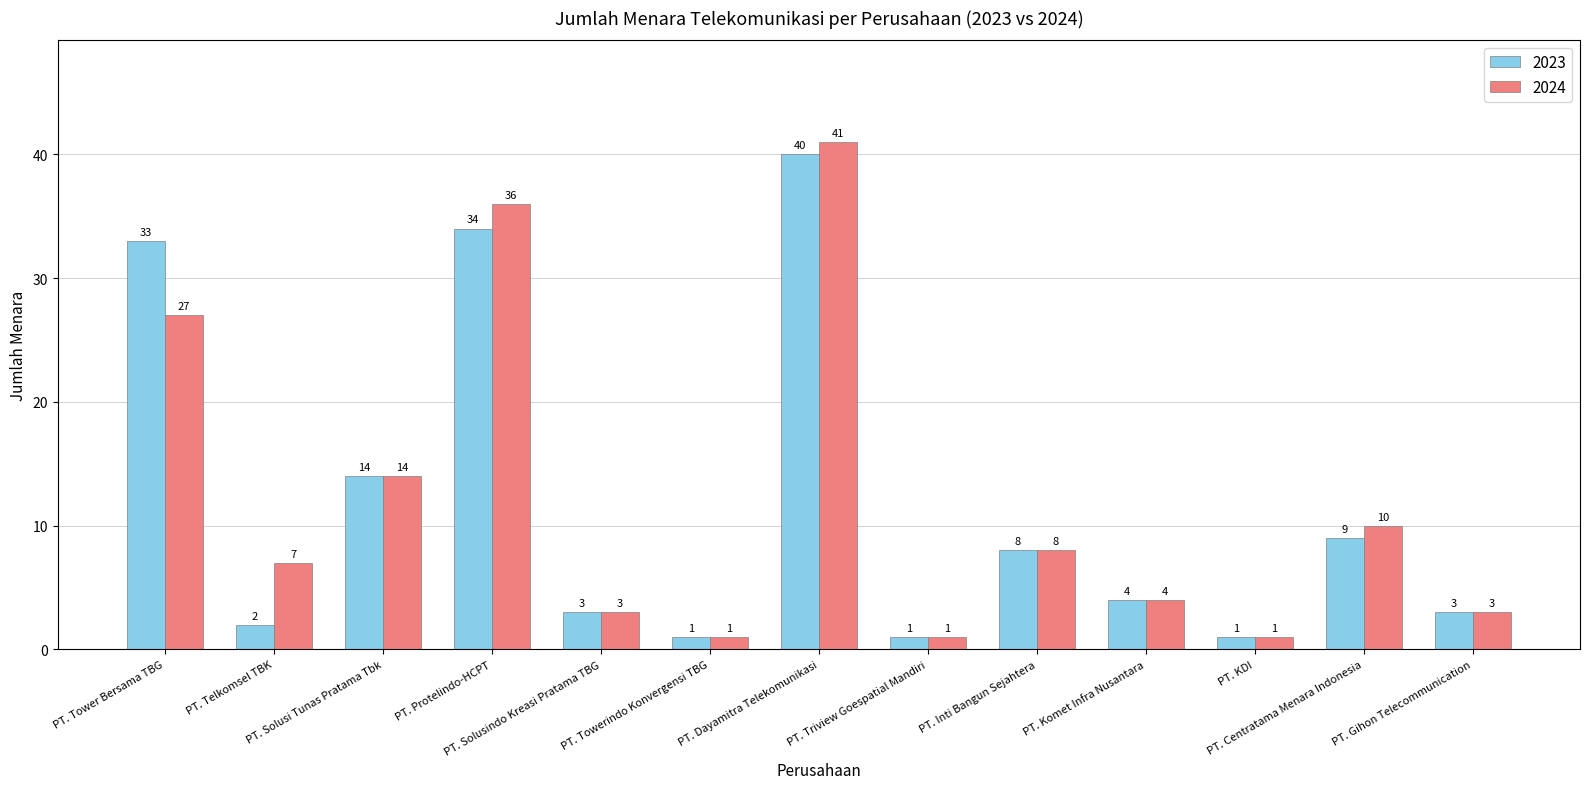

Are the bars horizontal?

No